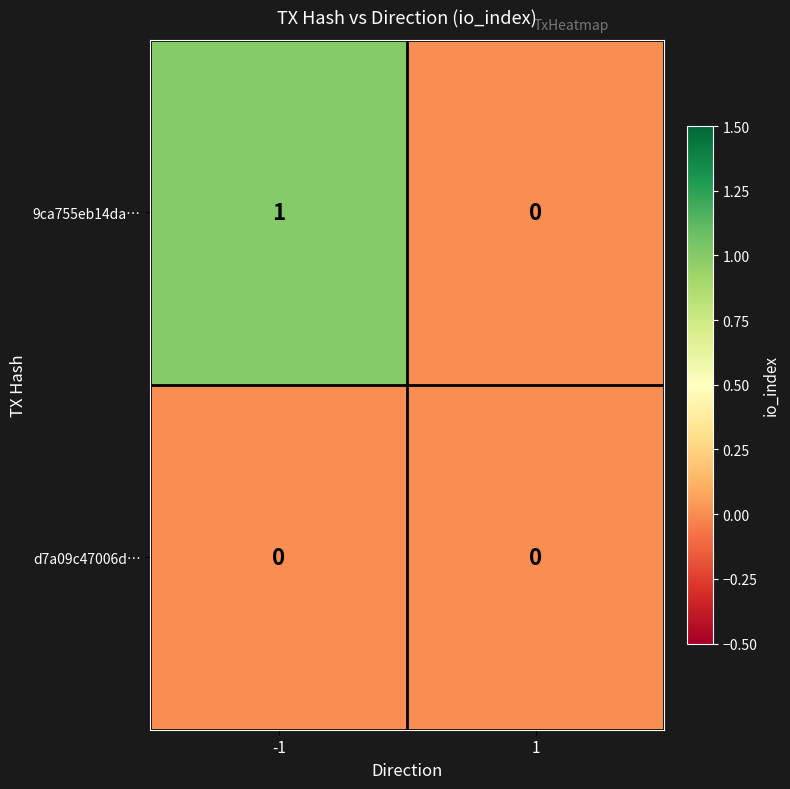

Between -1 and 1, which series saw the biggest shift?

9ca755eb14da…